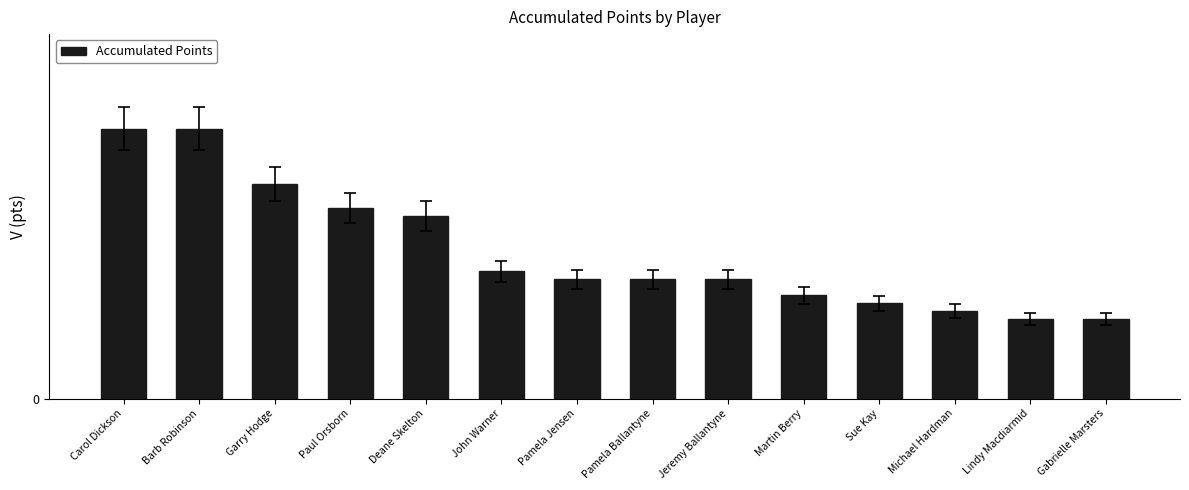

Is it true that the value at Gabrielle Marsters is 10?

True